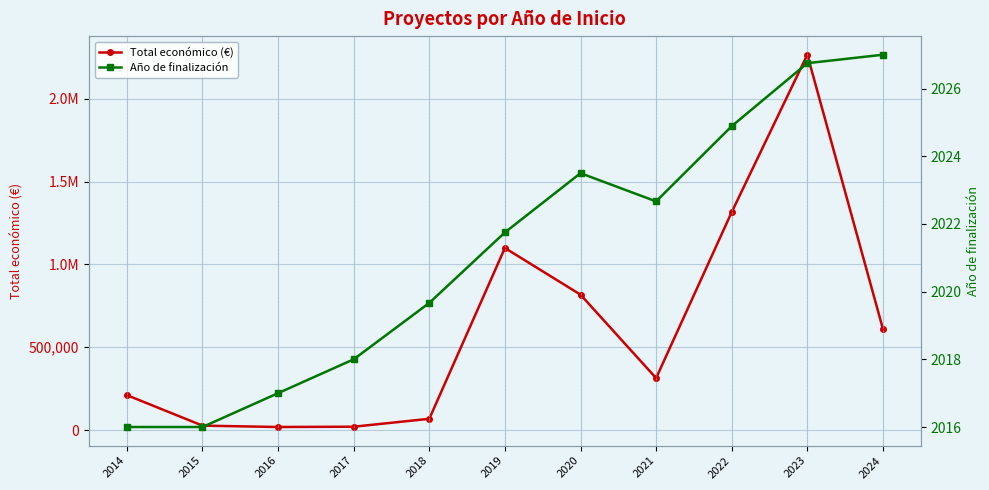

True or false: Total económico (€) and Año de finalización intersect in this chart.

False